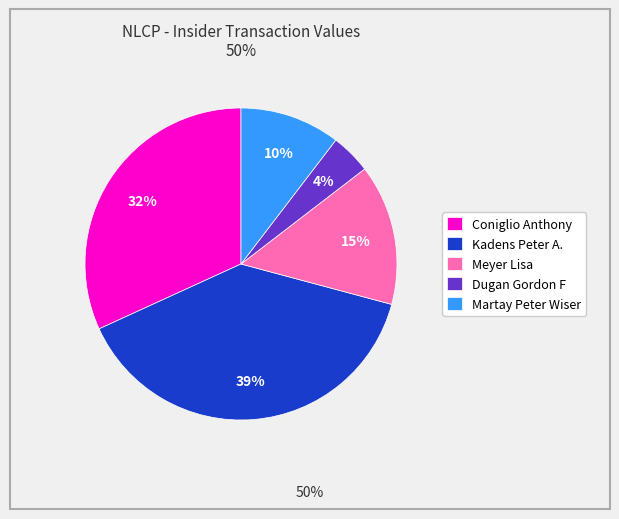

Is the sum of Martay Peter Wiser and Dugan Gordon F greater than half?

No